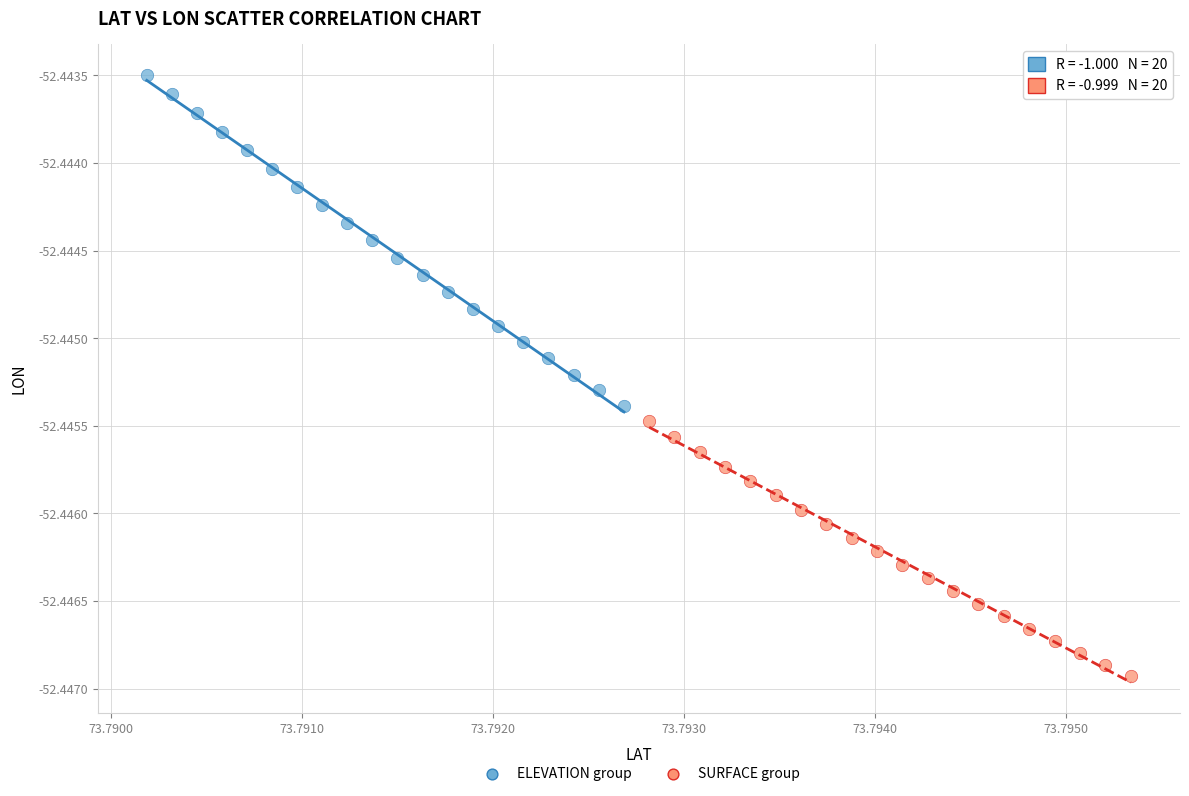

Which series has the widest spread of Y values?

ELEVATION group